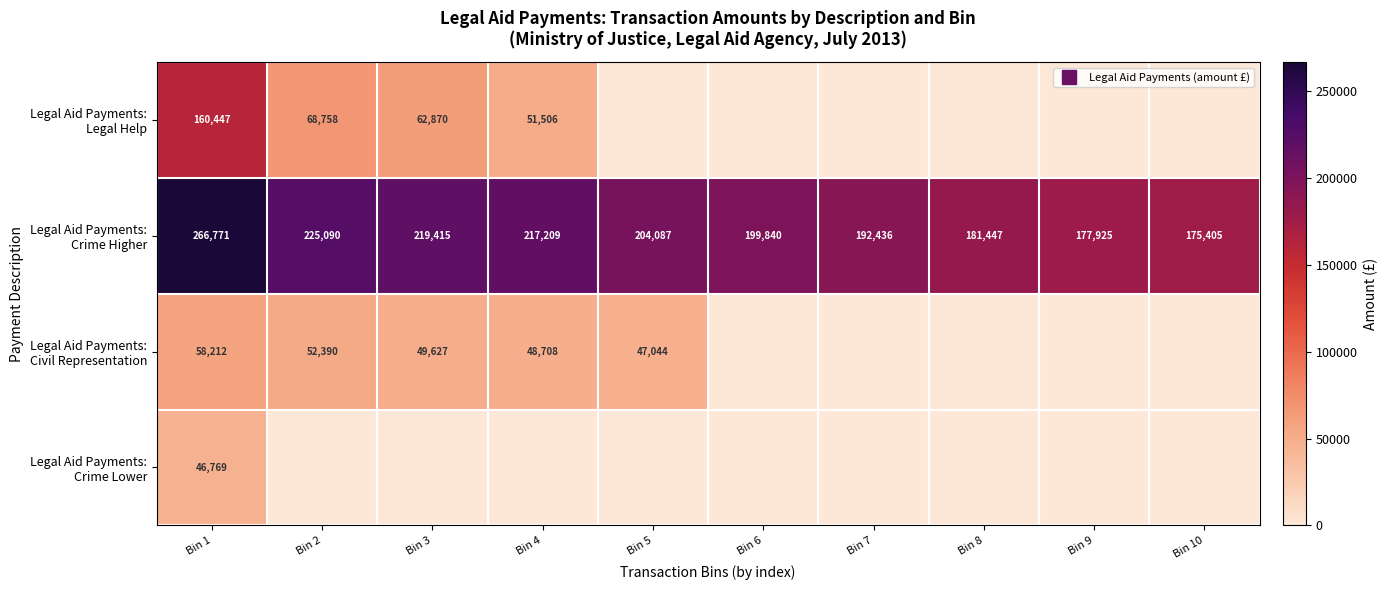

Is it true that Legal Aid Payments: Crime Lower equals 0 at Bin 5?

True